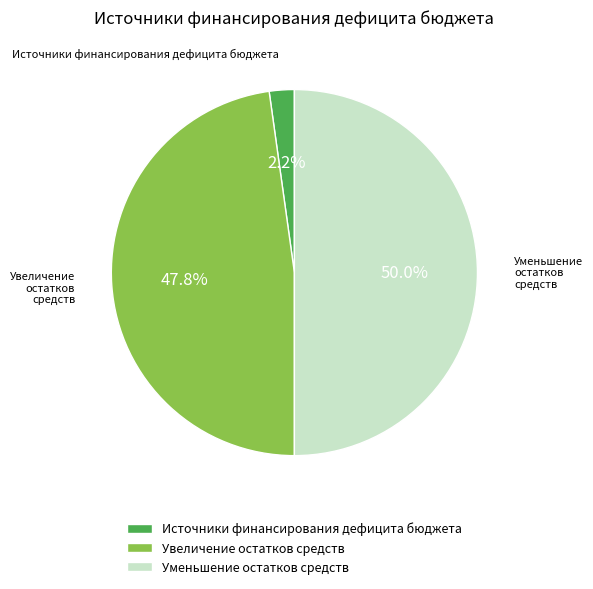

Count the number of slices in the pie.

3